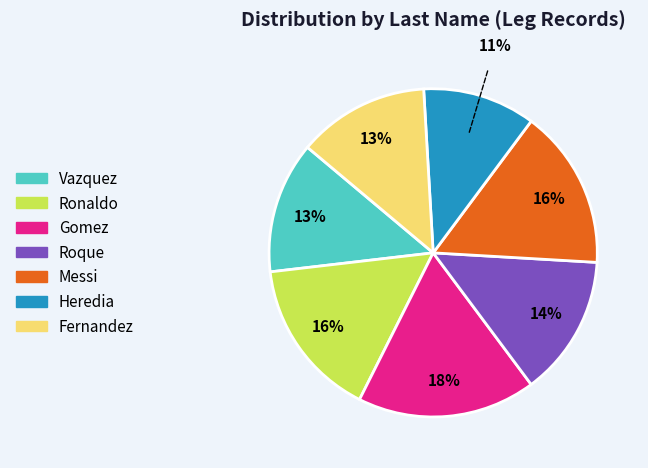

To the nearest percent, what portion does Gomez represent?

18%